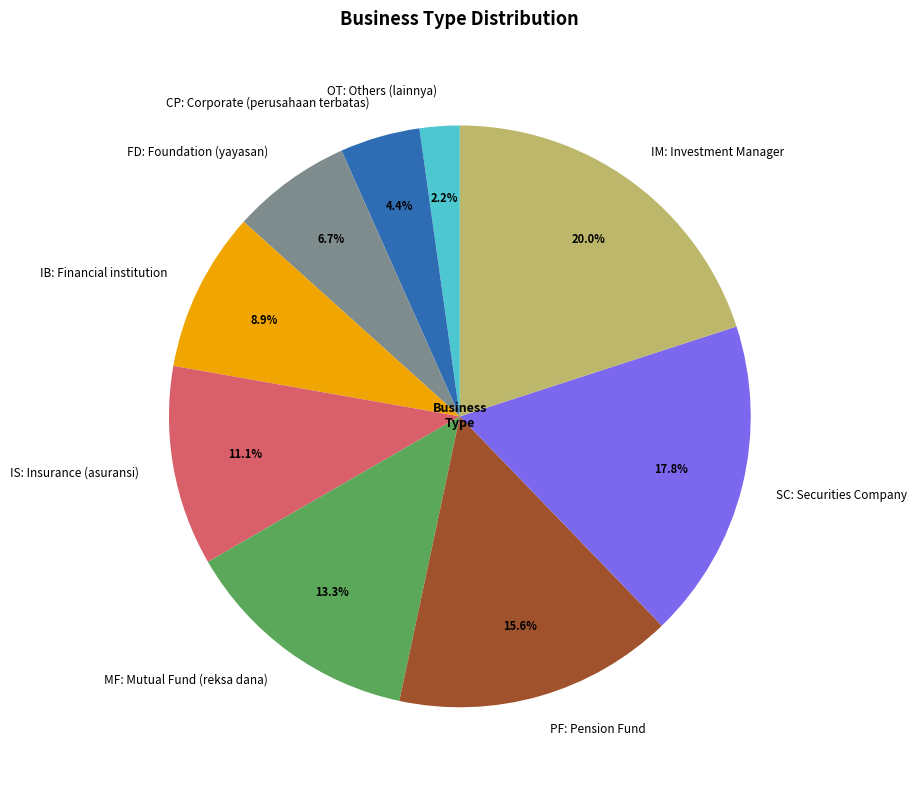

To the nearest percent, what percentage of the pie is SC: Securities Company?

18%